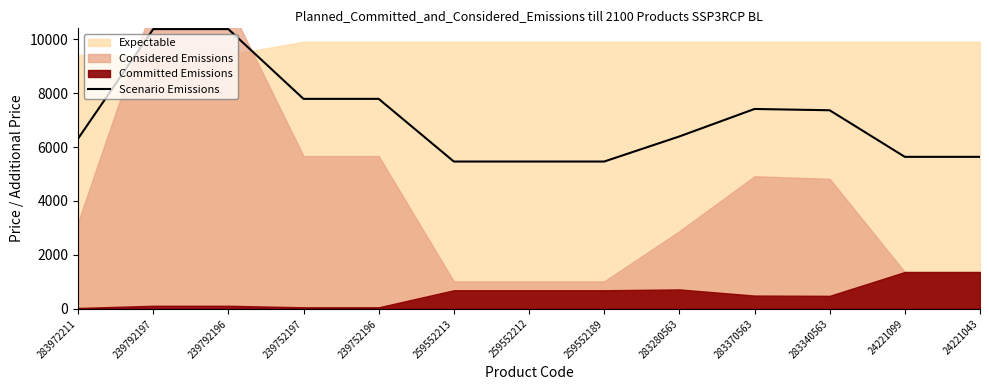

Does the chart display data point markers on the line(s)?

No